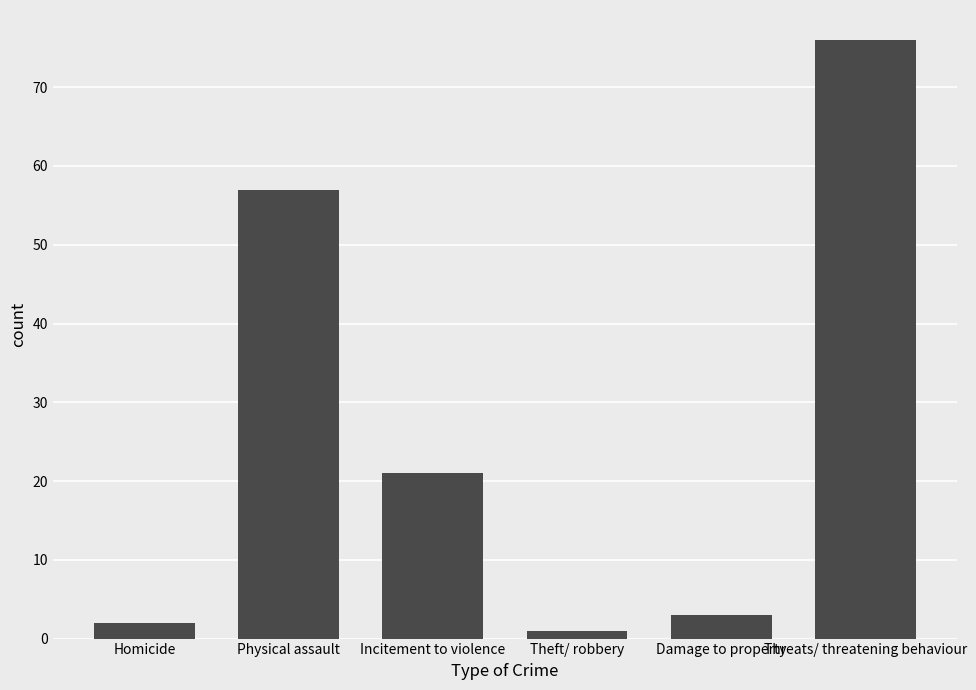

What is the maximum value shown in the chart?

76